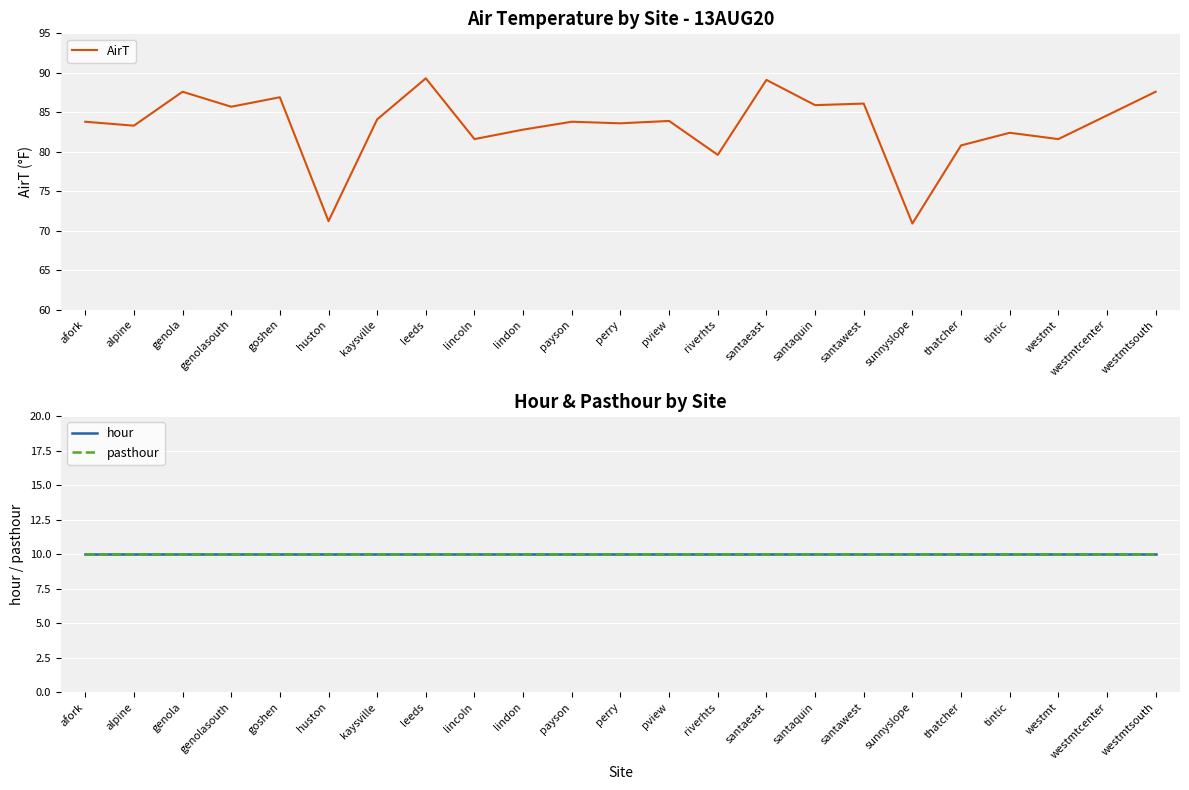

Reading left to right, transcribe all the data shown in this chart.

AirT: afork=83.8	alpine=83.3	genola=87.6	genolasouth=85.7	goshen=86.9	huston=71.2	kaysville=84.1	leeds=89.3	lincoln=81.6	lindon=82.8	payson=83.8	perry=83.6	pview=83.9	riverhts=79.6	santaeast=89.1	santaquin=85.9	santawest=86.1	sunnyslope=70.9	thatcher=80.8	tintic=82.4	westmt=81.6	westmtcenter=84.6	westmtsouth=87.6
hour: afork=10.0	alpine=10.0	genola=10.0	genolasouth=10.0	goshen=10.0	huston=10.0	kaysville=10.0	leeds=10.0	lincoln=10.0	lindon=10.0	payson=10.0	perry=10.0	pview=10.0	riverhts=10.0	santaeast=10.0	santaquin=10.0	santawest=10.0	sunnyslope=10.0	thatcher=10.0	tintic=10.0	westmt=10.0	westmtcenter=10.0	westmtsouth=10.0
pasthour: afork=10.0	alpine=10.0	genola=10.0	genolasouth=10.0	goshen=10.0	huston=10.0	kaysville=10.0	leeds=10.0	lincoln=10.0	lindon=10.0	payson=10.0	perry=10.0	pview=10.0	riverhts=10.0	santaeast=10.0	santaquin=10.0	santawest=10.0	sunnyslope=10.0	thatcher=10.0	tintic=10.0	westmt=10.0	westmtcenter=10.0	westmtsouth=10.0